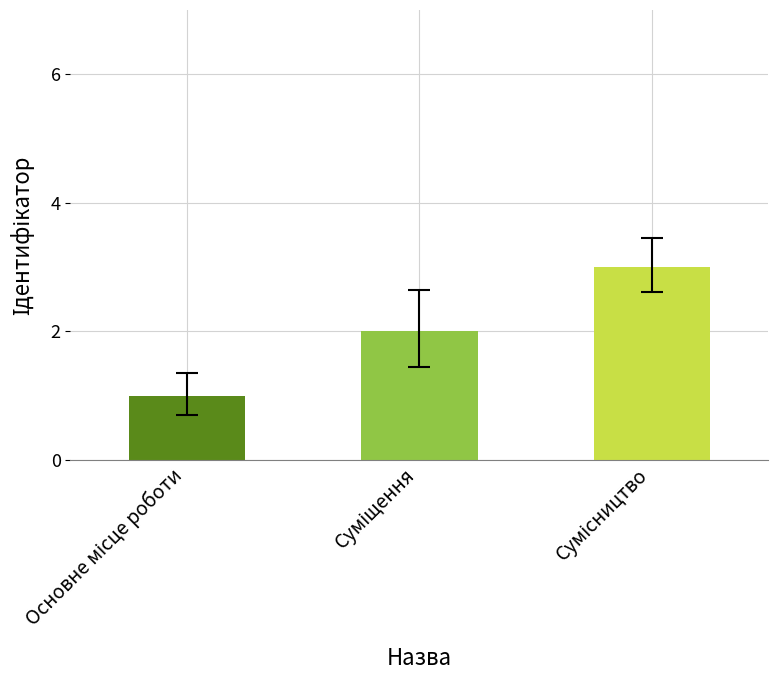

What is the average value?

2